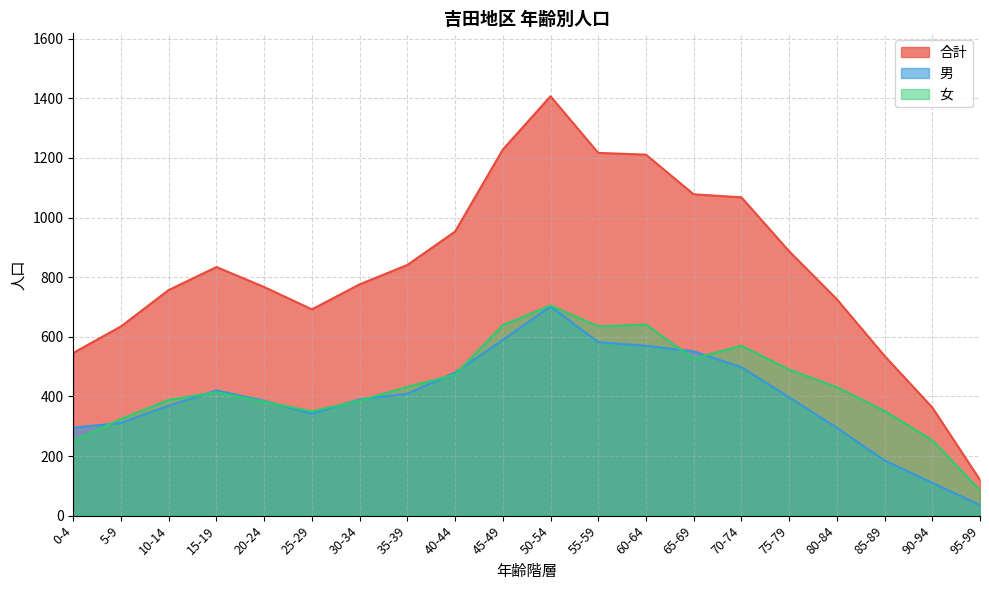

What is the minimum value for 女?

85